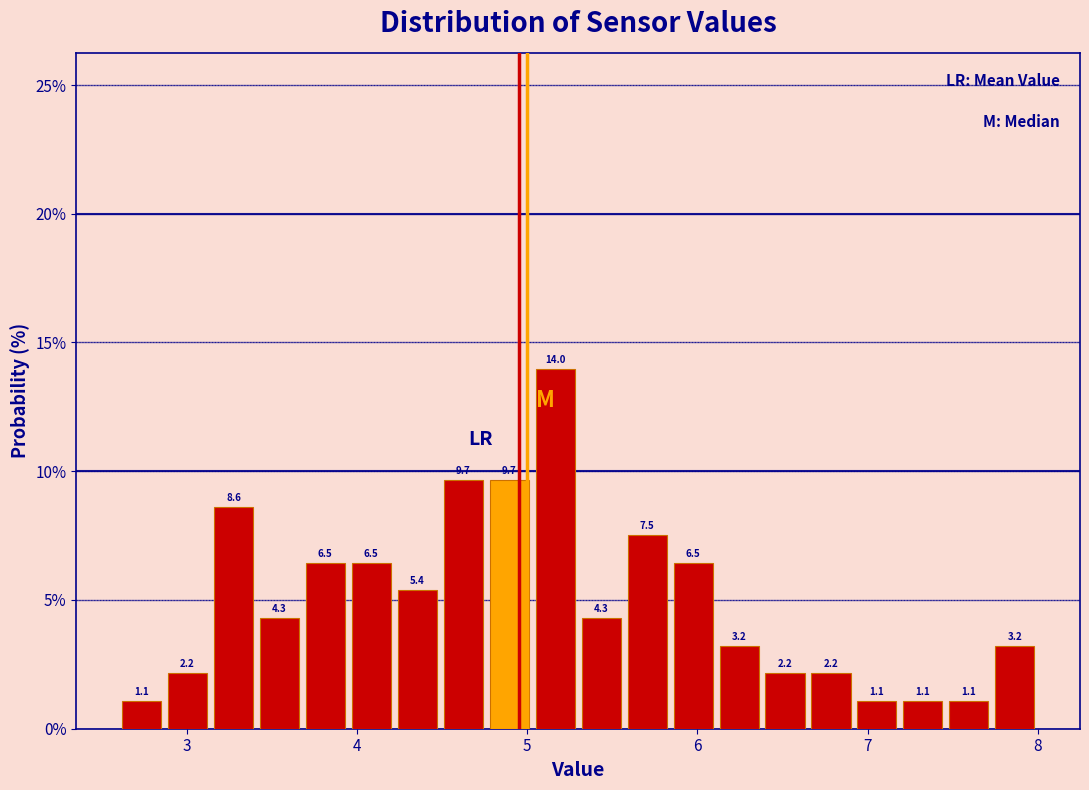

Read against the x-axis, roughly where is the centre of the tallest bar?

5.2